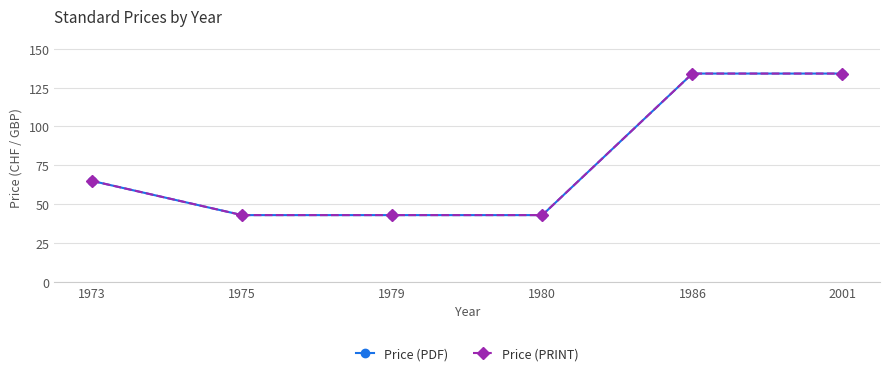

Is this an area chart (filled region under the line)?

No